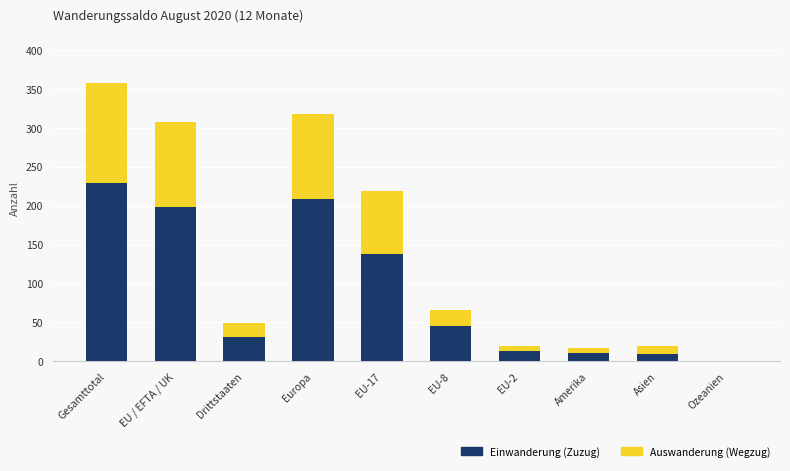

At which category is the sum across all series the highest?

Gesamttotal